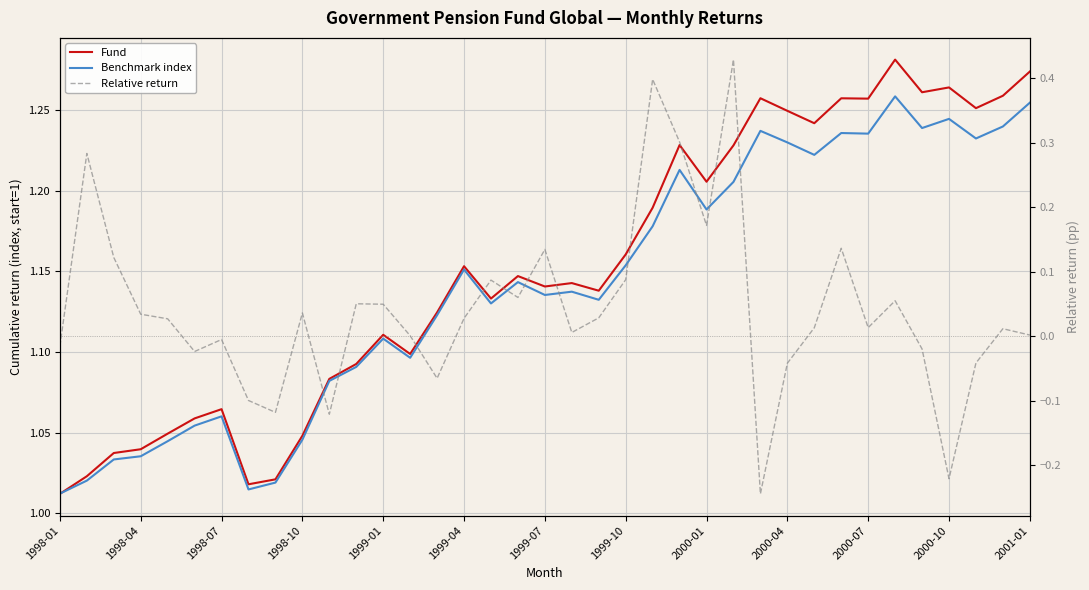

What are all the series names shown in the legend?

Fund, Benchmark index, Relative return